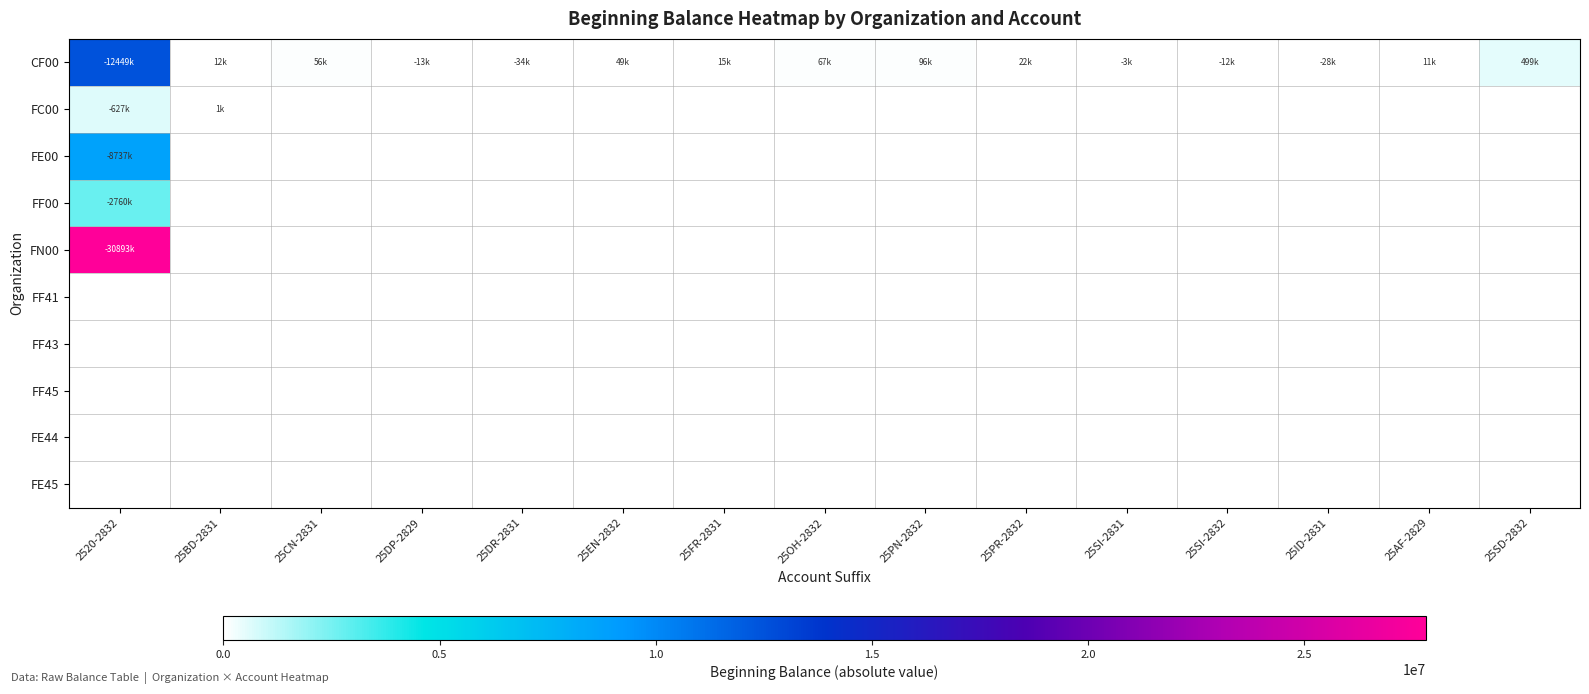

Reading right to left, what are all the values shown in this chart?

CF00: 25SD-2832=499191	25AF-2829=11932	25ID-2831=28451	25SI-2832=12374	25SI-2831=3938	25PR-2832=22093	25PN-2832=96520	25OH-2832=67434	25FR-2831=15639	25EN-2832=49932	25DR-2831=34461	25DP-2829=13911	25CN-2831=56532	25BD-2831=12056	2520-2832=12449629
FC00: 25SD-2832=0	25AF-2829=0	25ID-2831=0	25SI-2832=0	25SI-2831=0	25PR-2832=0	25PN-2832=0	25OH-2832=0	25FR-2831=0	25EN-2832=0	25DR-2831=0	25DP-2829=0	25CN-2831=0	25BD-2831=1834	2520-2832=627836
FE00: 25SD-2832=0	25AF-2829=0	25ID-2831=0	25SI-2832=0	25SI-2831=0	25PR-2832=0	25PN-2832=0	25OH-2832=0	25FR-2831=0	25EN-2832=0	25DR-2831=0	25DP-2829=0	25CN-2831=0	25BD-2831=0	2520-2832=8737245
FF00: 25SD-2832=0	25AF-2829=0	25ID-2831=0	25SI-2832=0	25SI-2831=0	25PR-2832=0	25PN-2832=0	25OH-2832=0	25FR-2831=0	25EN-2832=0	25DR-2831=0	25DP-2829=0	25CN-2831=0	25BD-2831=0	2520-2832=2760999
FN00: 25SD-2832=0	25AF-2829=0	25ID-2831=0	25SI-2832=0	25SI-2831=0	25PR-2832=0	25PN-2832=0	25OH-2832=0	25FR-2831=0	25EN-2832=0	25DR-2831=0	25DP-2829=0	25CN-2831=0	25BD-2831=0	2520-2832=30893600
FF41: 25SD-2832=0	25AF-2829=0	25ID-2831=0	25SI-2832=0	25SI-2831=0	25PR-2832=0	25PN-2832=0	25OH-2832=0	25FR-2831=0	25EN-2832=0	25DR-2831=0	25DP-2829=0	25CN-2831=0	25BD-2831=0	2520-2832=0
FF43: 25SD-2832=0	25AF-2829=0	25ID-2831=0	25SI-2832=0	25SI-2831=0	25PR-2832=0	25PN-2832=0	25OH-2832=0	25FR-2831=0	25EN-2832=0	25DR-2831=0	25DP-2829=0	25CN-2831=0	25BD-2831=0	2520-2832=0
FF45: 25SD-2832=0	25AF-2829=0	25ID-2831=0	25SI-2832=0	25SI-2831=0	25PR-2832=0	25PN-2832=0	25OH-2832=0	25FR-2831=0	25EN-2832=0	25DR-2831=0	25DP-2829=0	25CN-2831=0	25BD-2831=0	2520-2832=0
FE44: 25SD-2832=0	25AF-2829=0	25ID-2831=0	25SI-2832=0	25SI-2831=0	25PR-2832=0	25PN-2832=0	25OH-2832=0	25FR-2831=0	25EN-2832=0	25DR-2831=0	25DP-2829=0	25CN-2831=0	25BD-2831=0	2520-2832=0
FE45: 25SD-2832=0	25AF-2829=0	25ID-2831=0	25SI-2832=0	25SI-2831=0	25PR-2832=0	25PN-2832=0	25OH-2832=0	25FR-2831=0	25EN-2832=0	25DR-2831=0	25DP-2829=0	25CN-2831=0	25BD-2831=0	2520-2832=0